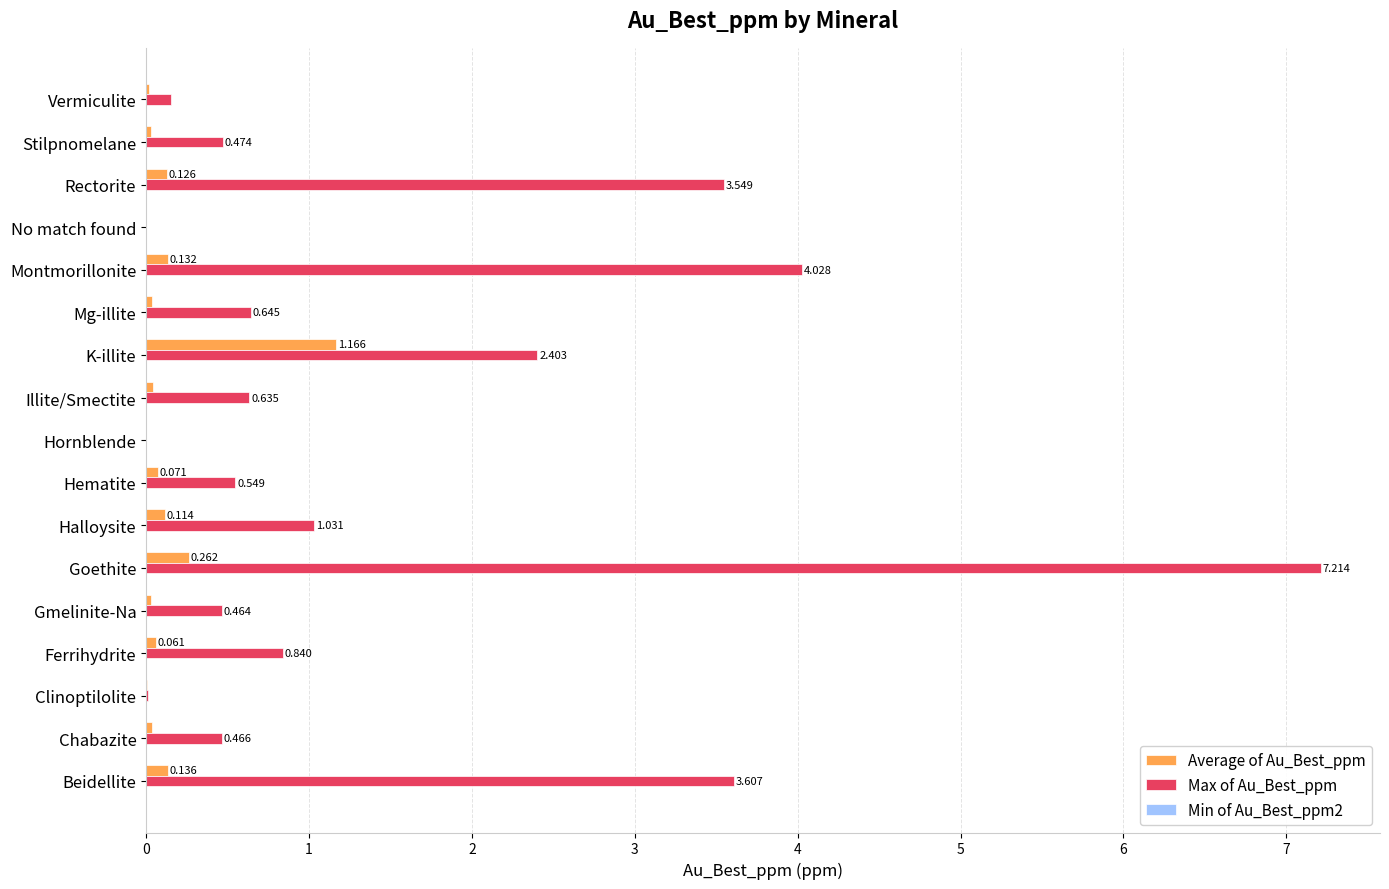

At which category is the sum across all series the highest?

Goethite